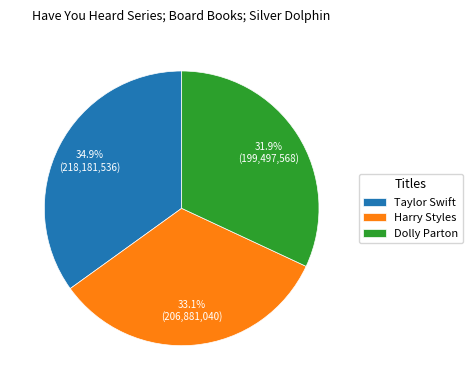

How much of the chart is everything except Harry Styles?

66.9%